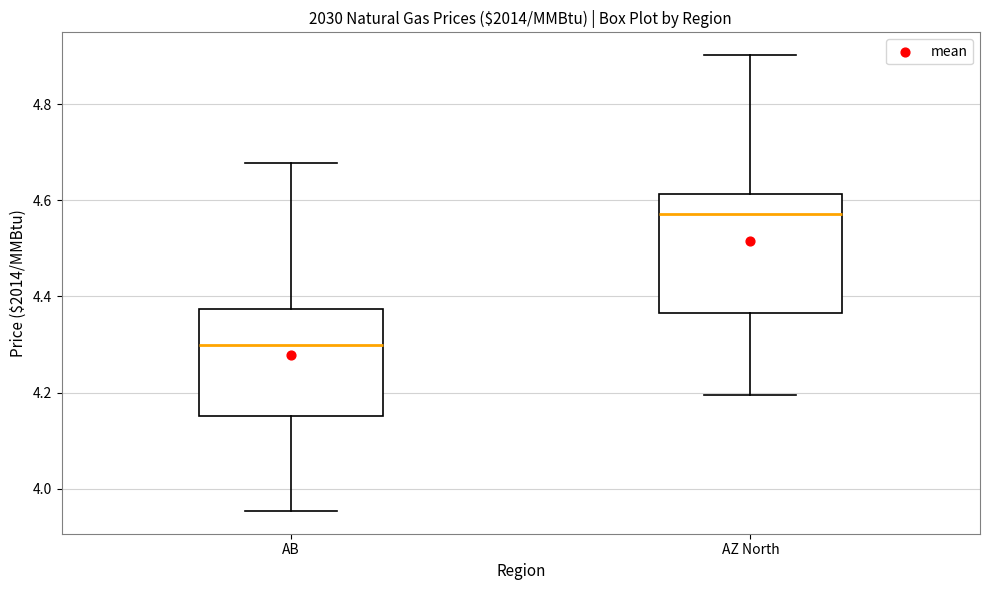

Reading left to right, transcribe this box plot: for each box, give where its median line is, the range the box spans, and where its two whiskers end, as read against the y-axis. The values are not printed on the chart, so give them approximately, as read against the axis.

AB: median 4.30, box 4.16 to 4.38, whiskers 3.96 to 4.68
AZ North: median 4.58, box 4.36 to 4.62, whiskers 4.20 to 4.90